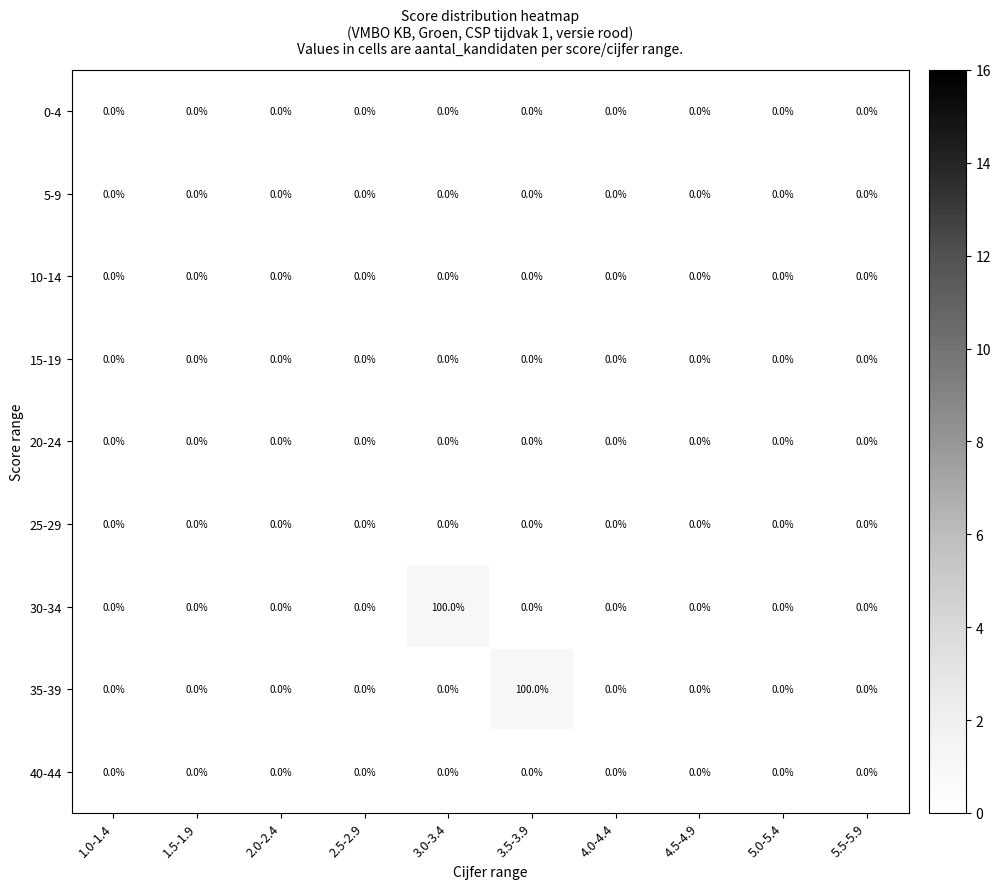

What is the spread (max minus min) of values at 3.0-3.4?

100